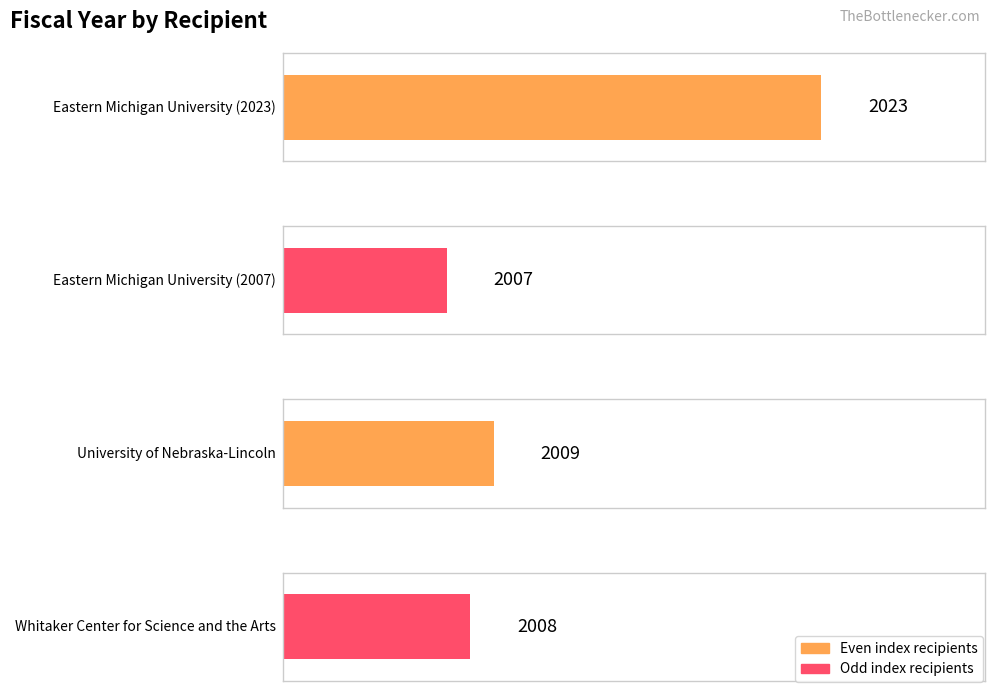

What is the value of the 1st bar from the left?

2023